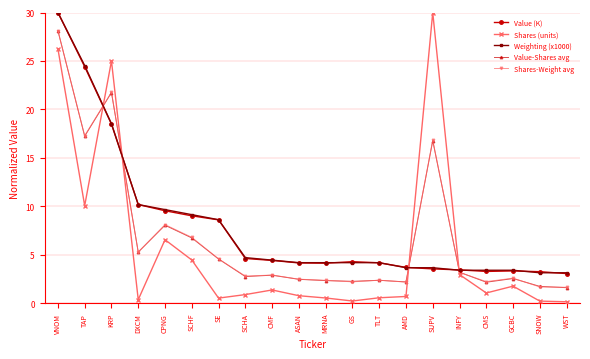

What is the lowest value of the Shares (units) series?

0.1